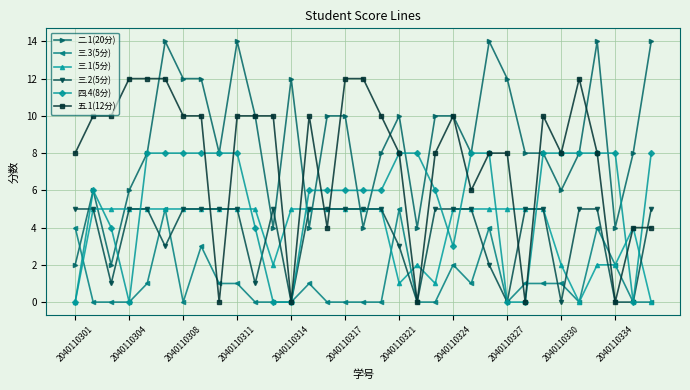

Which series ends up on top after the final intersection of 三.3(5分) and 二.1(20分)?

二.1(20分)